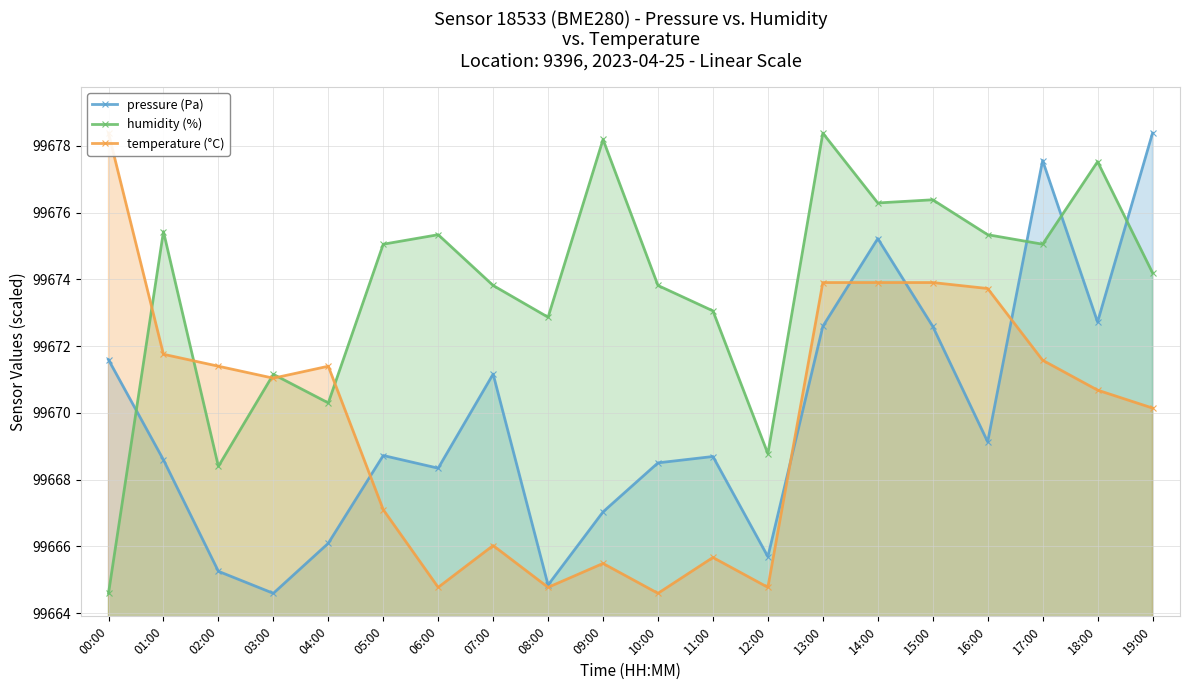

Which series has the widest spread of values?

pressure (Pa)